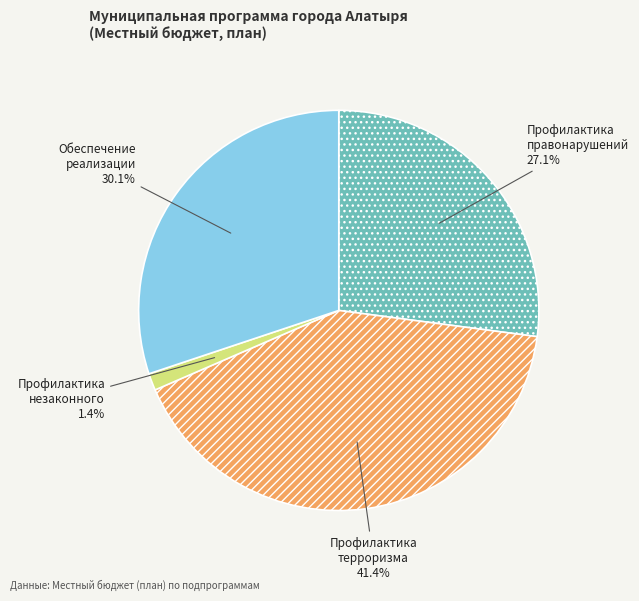

Is there any slice that represents more than half of the pie?

No